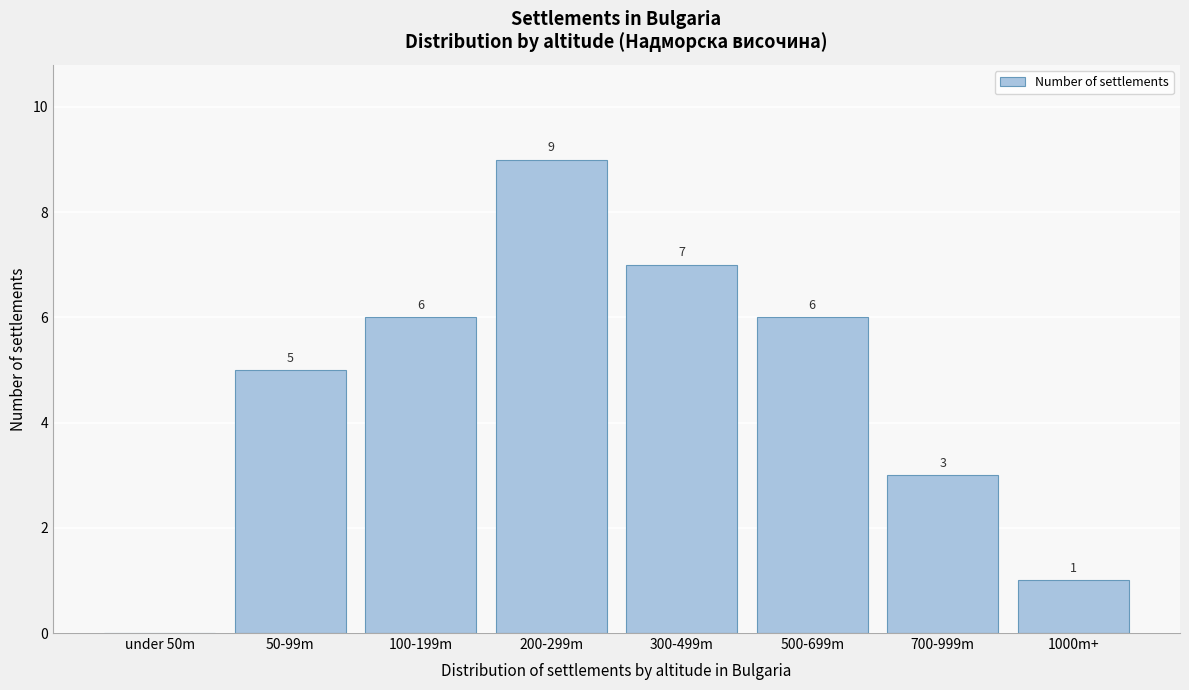

Reading left to right, list all the values displayed in this chart.

under 50m=0	50-99m=5	100-199m=6	200-299m=9	300-499m=7	500-699m=6	700-999m=3	1000m+=1